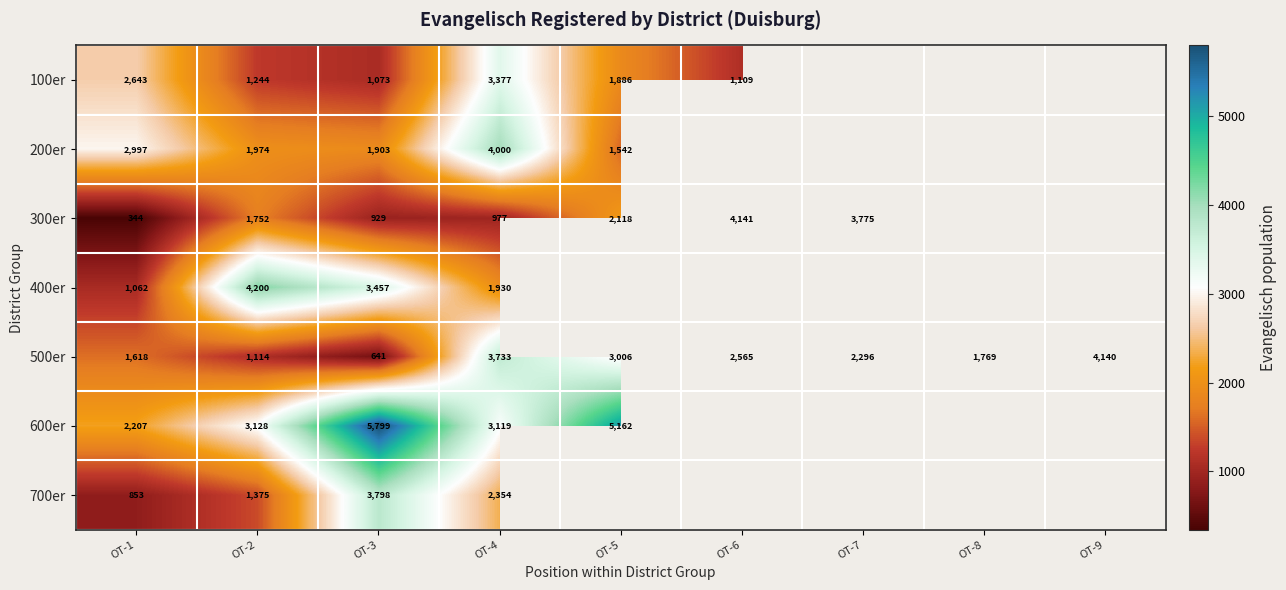

At OT-1, list the series in order from largest to smallest.

200er, 100er, 600er, 500er, 400er, 700er, 300er